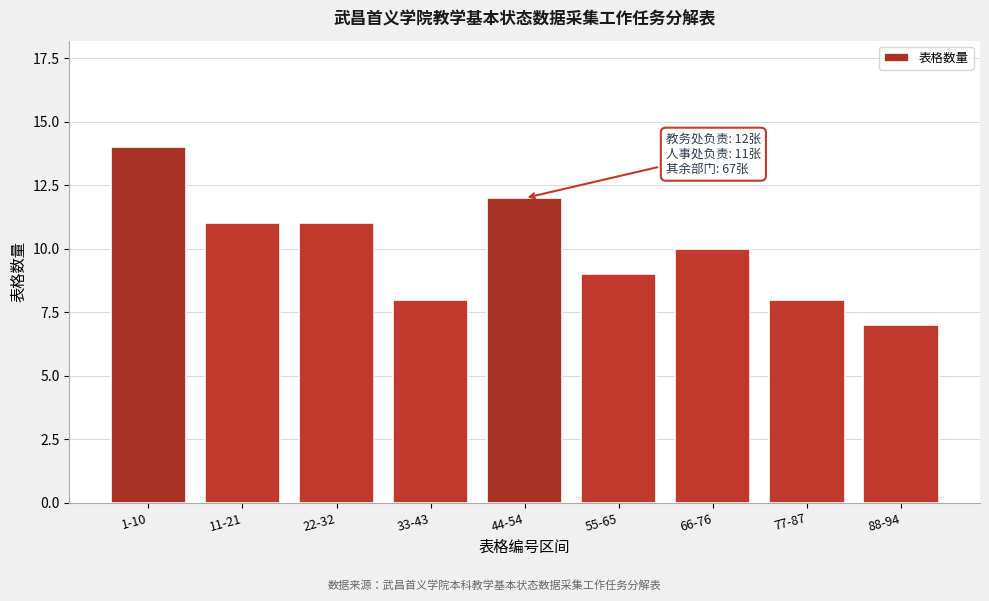

Reading left to right, transcribe all the data shown in this chart.

1-10=14	11-21=11	22-32=11	33-43=8	44-54=12	55-65=9	66-76=10	77-87=8	88-94=7